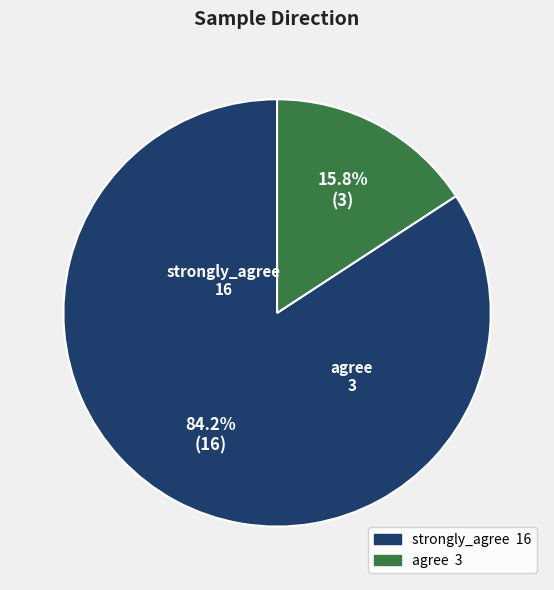

What is the largest slice in the pie chart?

strongly_agree